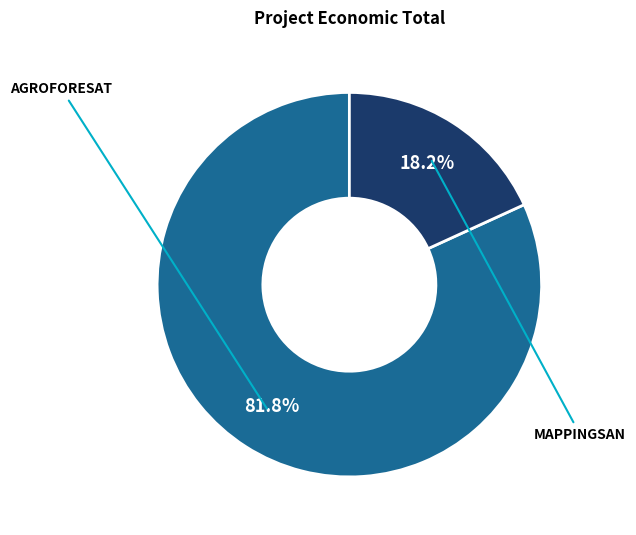

Does any single category account for the majority?

Yes